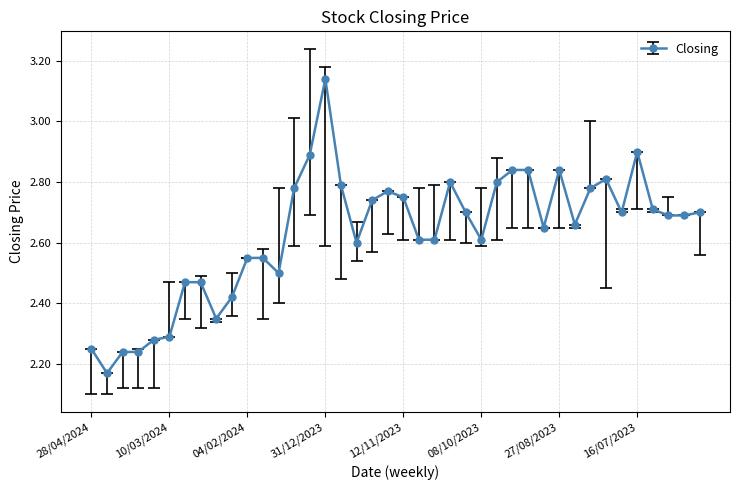

Count the values in the range 2 to 3.

39